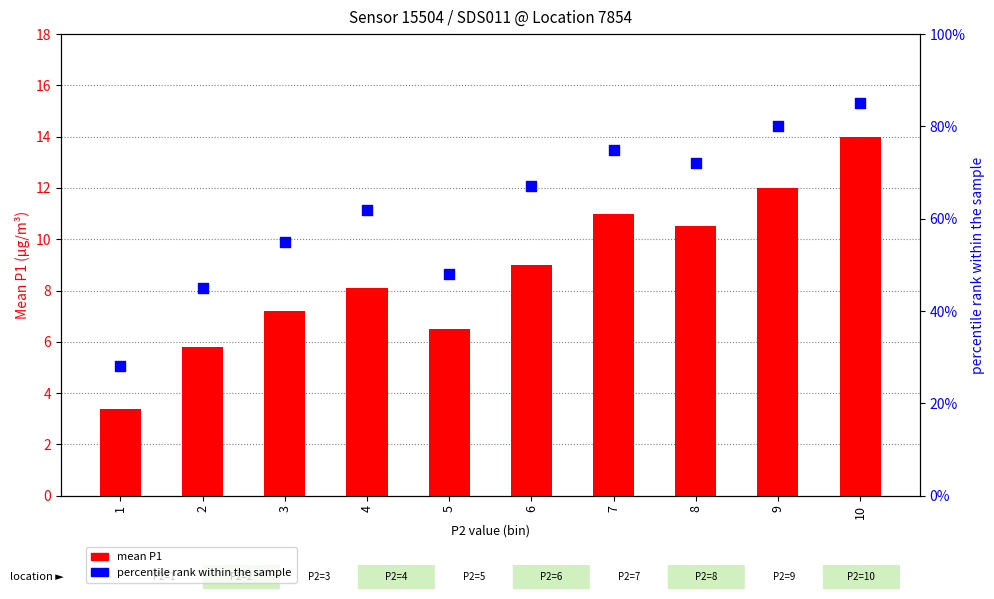

Which series reaches the minimum Y coordinate?

mean P1